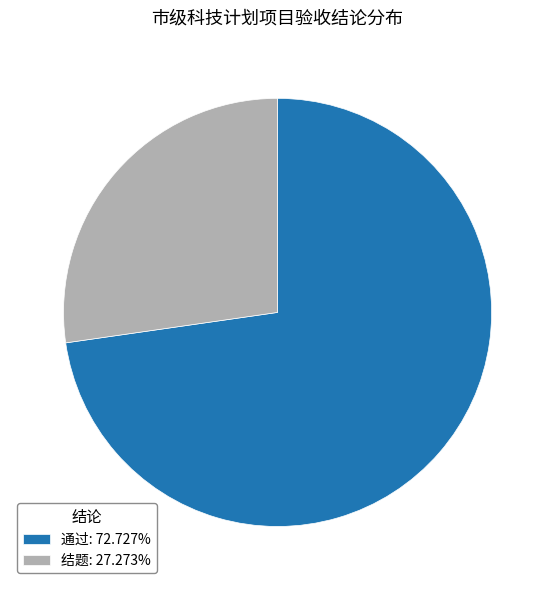

How many slices are in this pie chart?

2